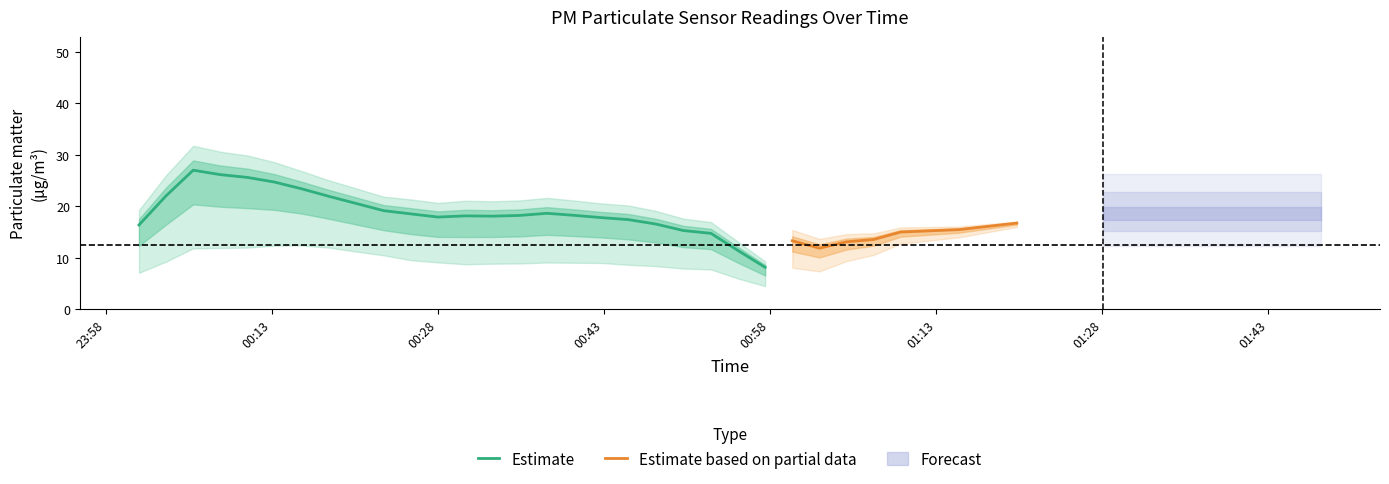

Does the chart display data point markers on the line(s)?

No